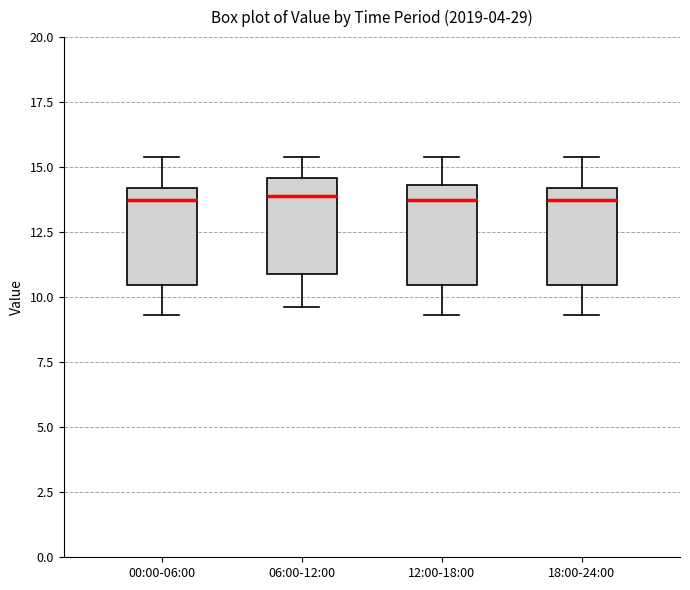

Where is the upper edge of the box for 06:00-12:00 on the y-axis? The values are not printed on the chart, so give them approximately, as read against the axis.

14.5